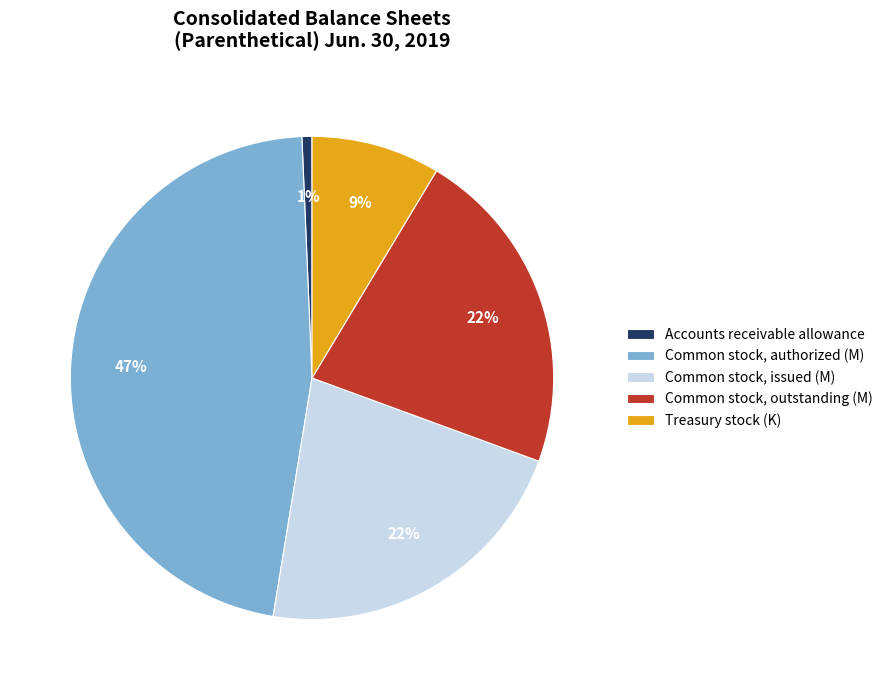

Which slice is the largest?

Common stock, authorized (M)